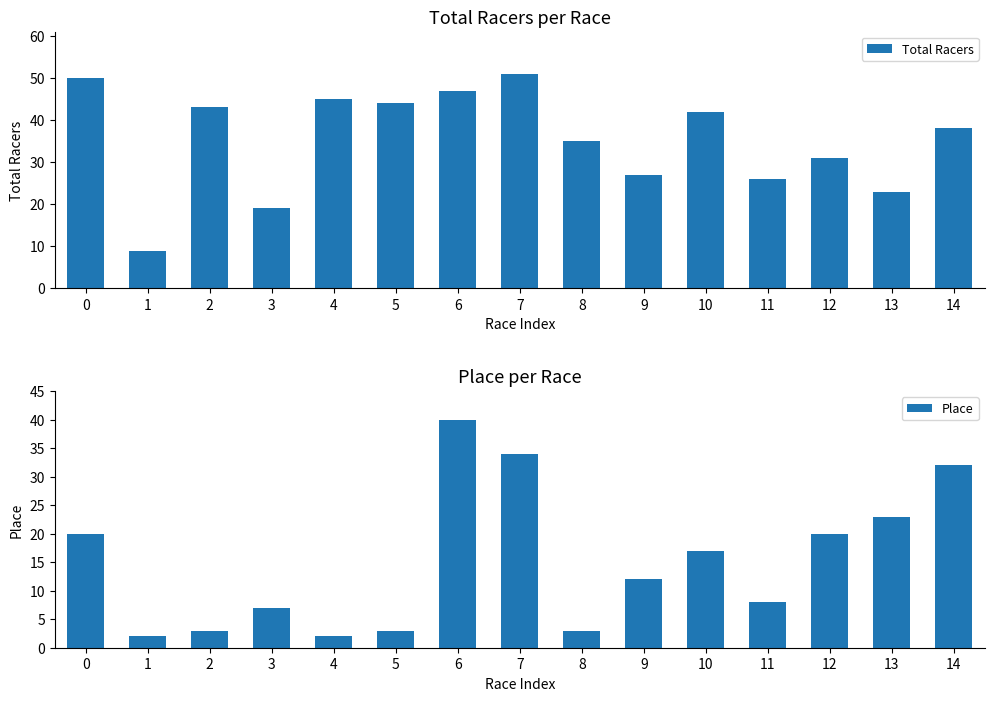

List the labels in order of Place value, largest first.

6, 7, 14, 13, 0, 12, 10, 9, 11, 3, 2, 5, 8, 1, 4